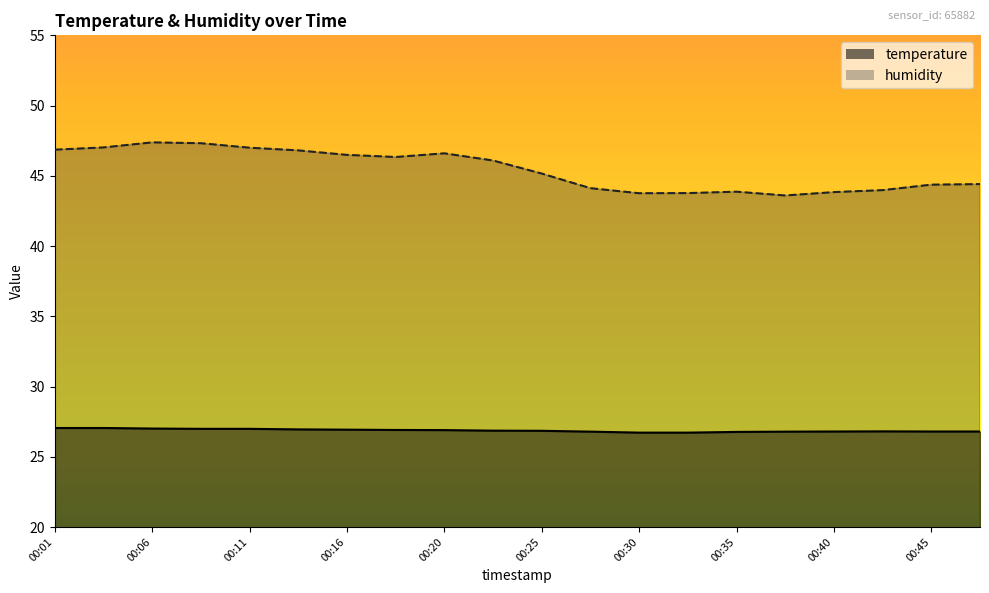

Reading right to left, transcribe all the data shown in this chart.

temperature: 00:47=26.8	00:45=26.8	00:42=26.8	00:40=26.8	00:38=26.8	00:35=26.8	00:33=26.7	00:30=26.7	00:28=26.8	00:25=26.9	00:23=26.9	00:20=26.9	00:18=26.9	00:16=26.9	00:13=26.9	00:11=27.0	00:08=27.0	00:06=27.0	00:03=27.1	00:01=27.1
humidity: 00:47=44.4	00:45=44.4	00:42=44.0	00:40=43.8	00:38=43.6	00:35=43.9	00:33=43.8	00:30=43.8	00:28=44.1	00:25=45.2	00:23=46.1	00:20=46.6	00:18=46.3	00:16=46.5	00:13=46.8	00:11=47.0	00:08=47.3	00:06=47.4	00:03=47.0	00:01=46.9